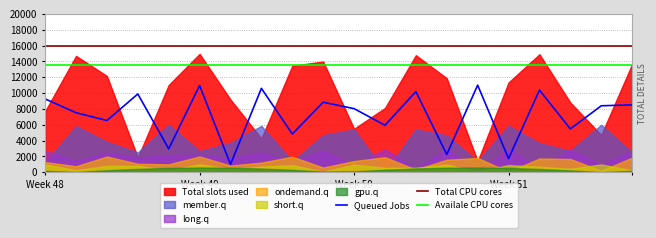

True or false: Availale CPU cores has more than 0 interior local peaks.

False